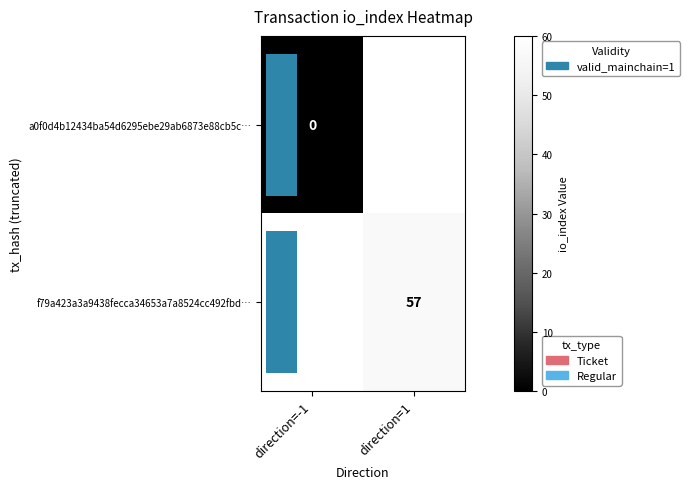

What is the maximum value shown in the chart?

57.0